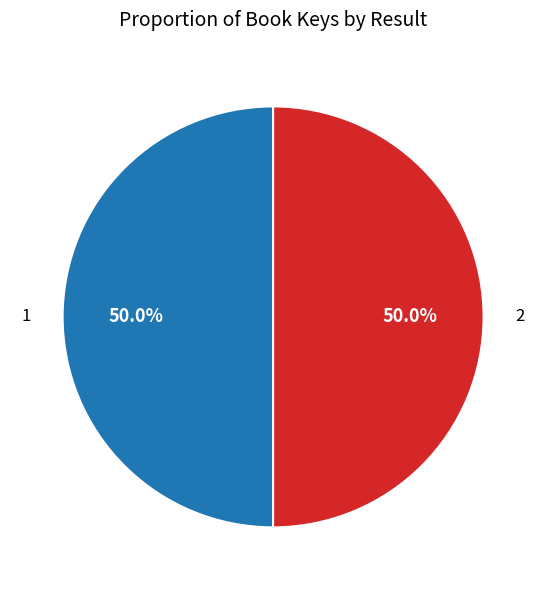

Combined, do 1 and 2 account for over 50%?

Yes